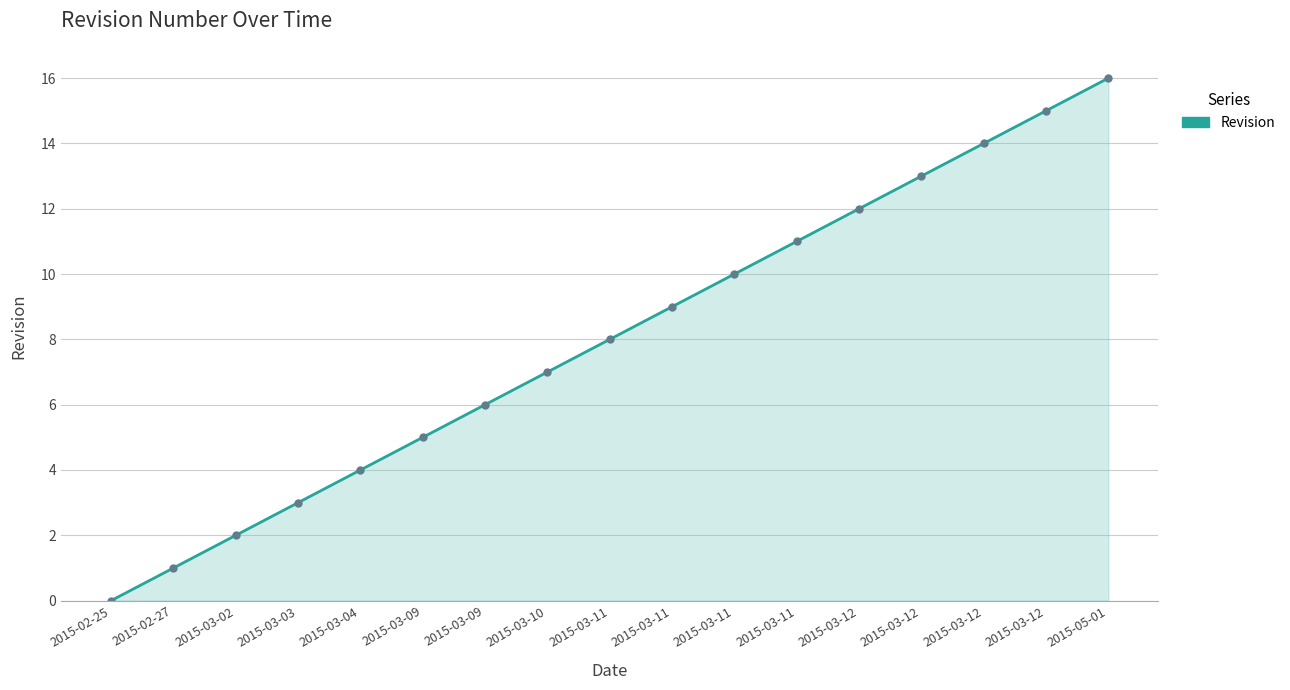

Approximately how many times larger is the value at 2015-03-03 compared to 2015-03-09?

0.6